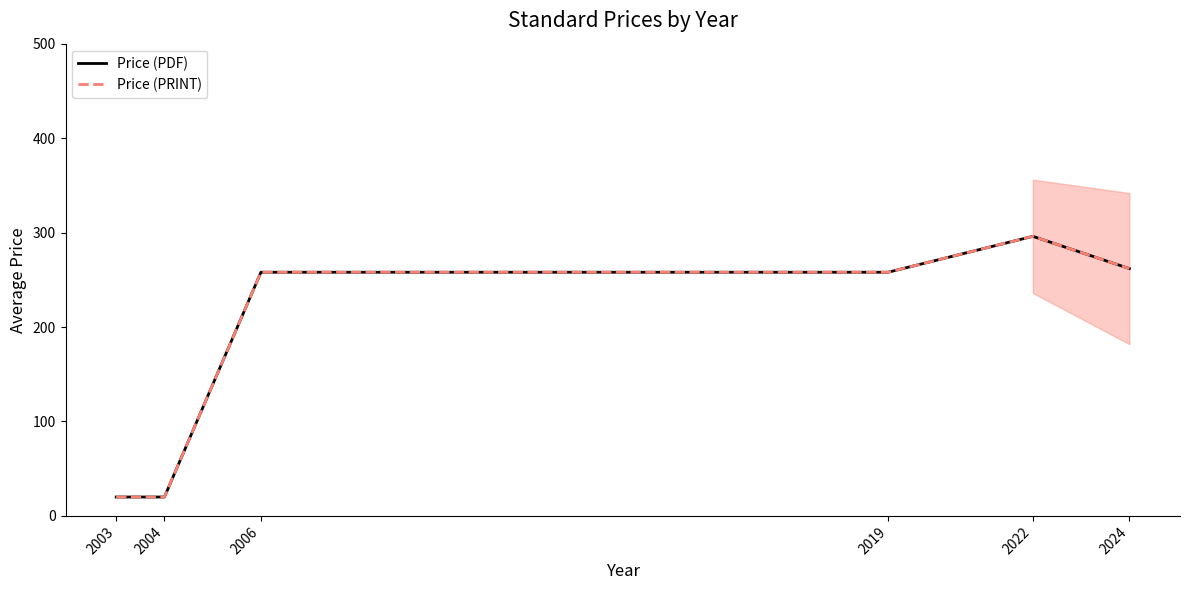

Reading left to right, list all the values displayed in this chart.

Price (PDF): 2003=20.0	2004=20.0	2006=258.0	2019=258.0	2022=296.0	2024=261.9
Price (PRINT): 2003=20.0	2004=20.0	2006=258.0	2019=258.0	2022=296.0	2024=261.9